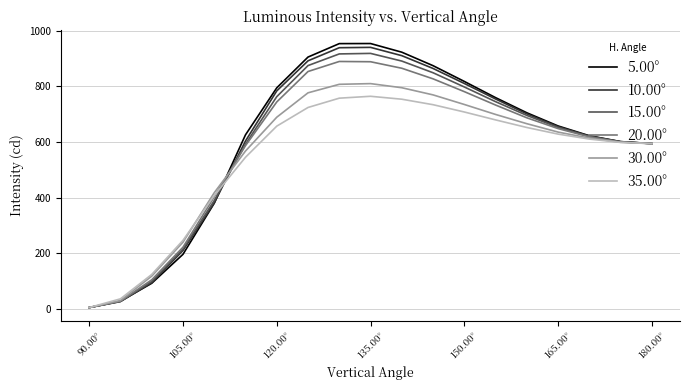

True or false: 15.00° has more than 2 points higher than both neighbors.

False